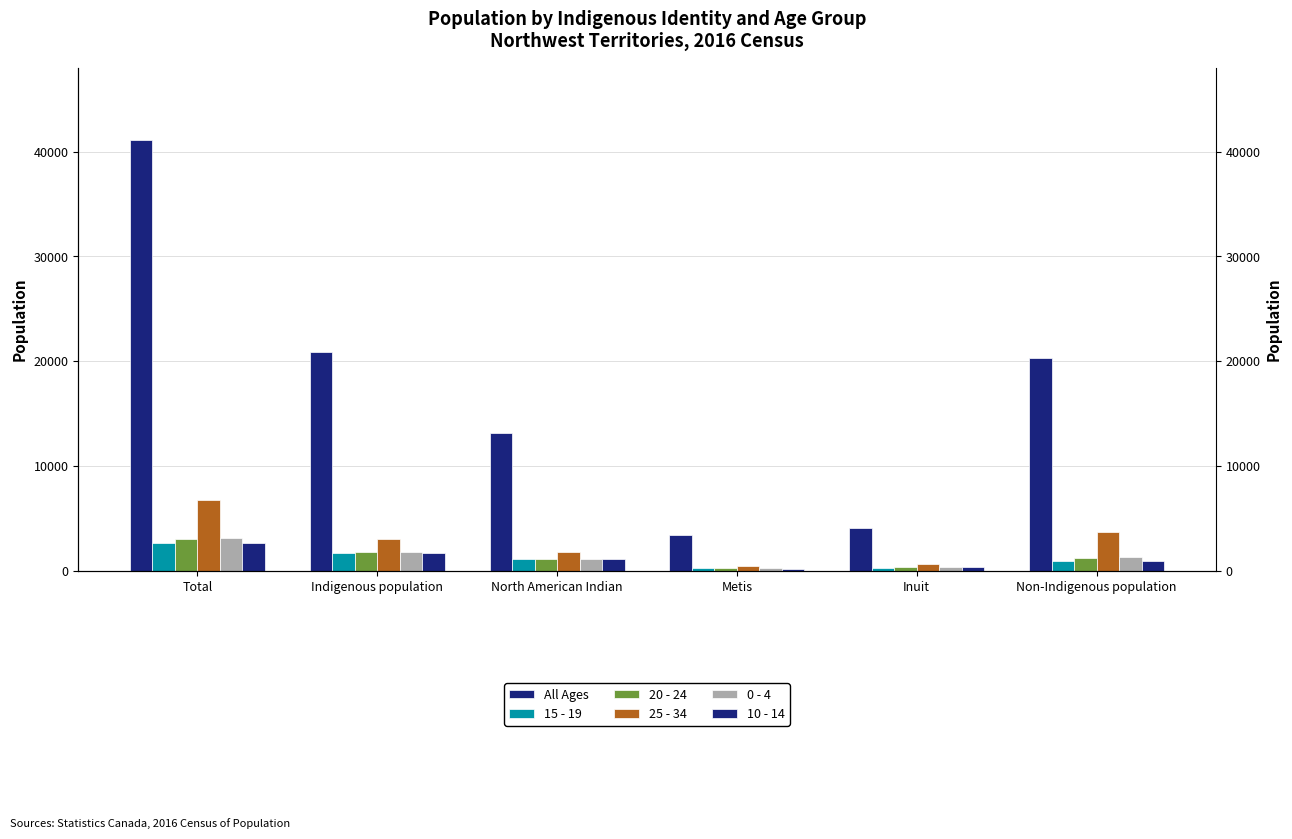

What is the difference between the maximum and minimum values in the 15 - 19 series?

2400